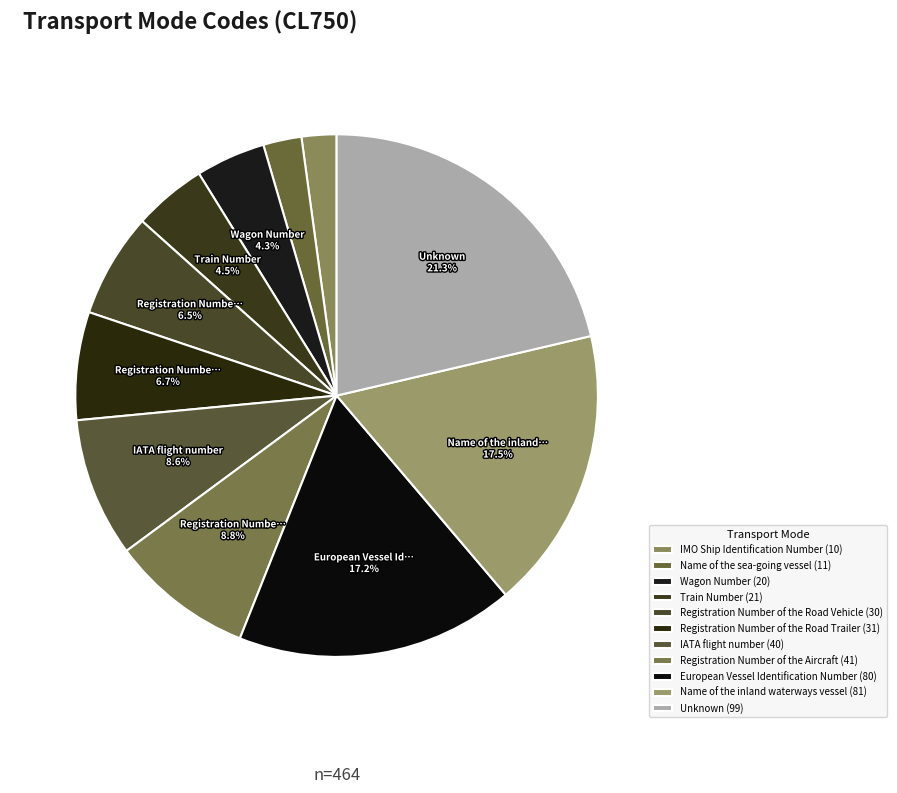

Count the number of slices in the pie.

11